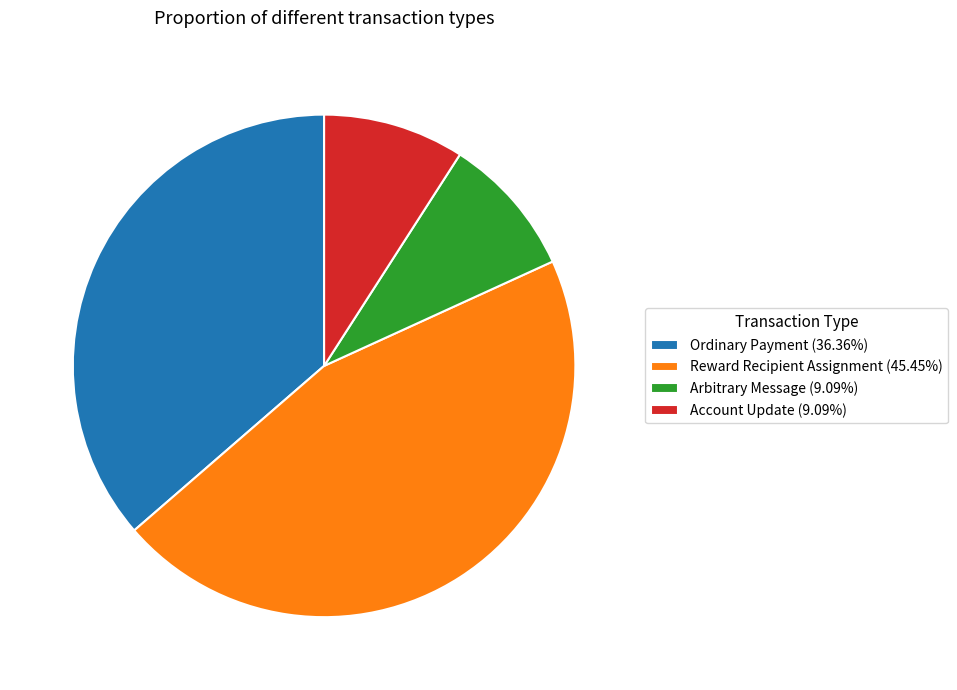

Combined, do Reward Recipient Assignment (45.45%) and Arbitrary Message (9.09%) account for over 50%?

Yes